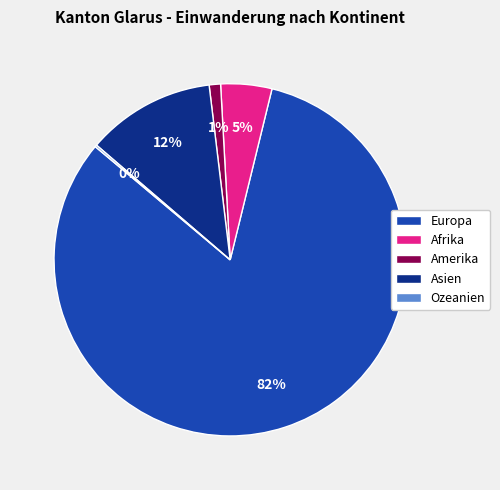

Which slice is the largest?

Europa